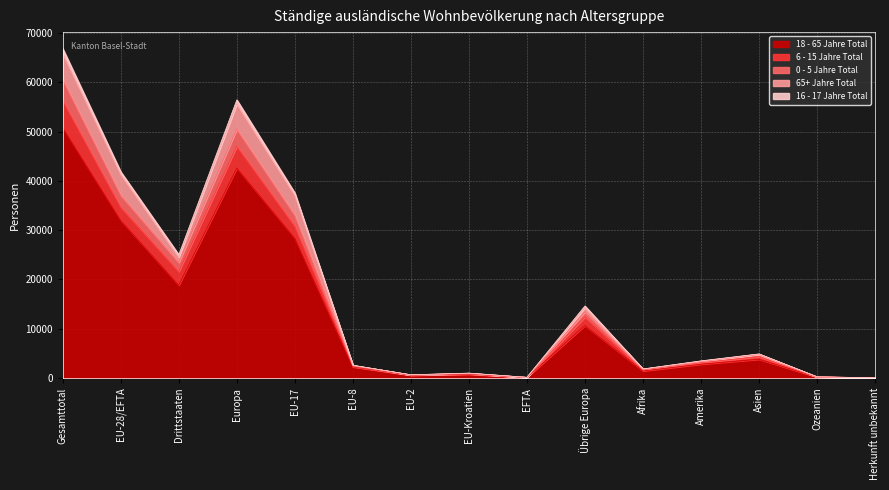

What is the label of the 1st point from the left?

Gesamttotal